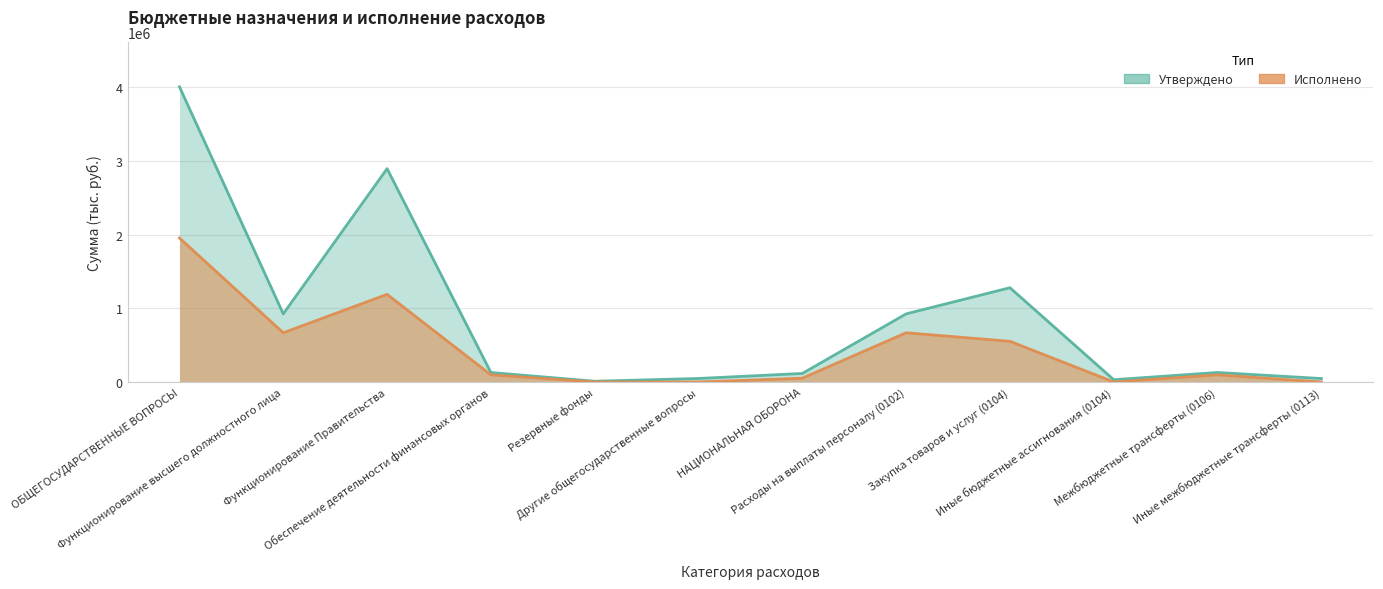

The value of Исполнено at Межбюджетные трансферты (0106) is 156226.6. True or false?

False